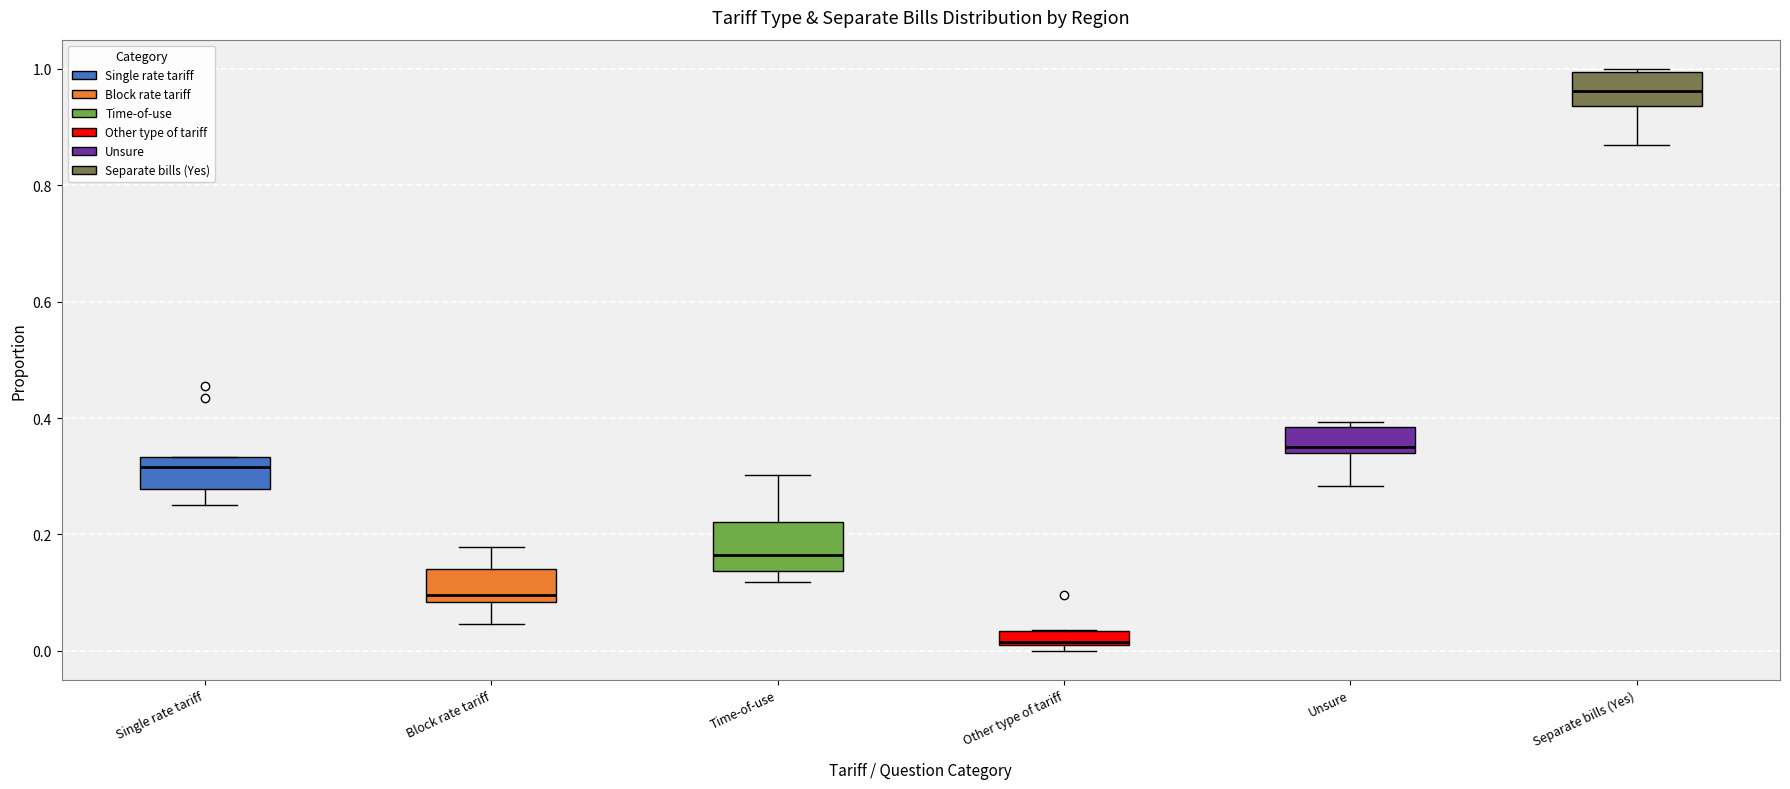

Where does the median line of the box for Separate bills (Yes) sit on the y-axis? The values are not printed on the chart, so give them approximately, as read against the axis.

0.96